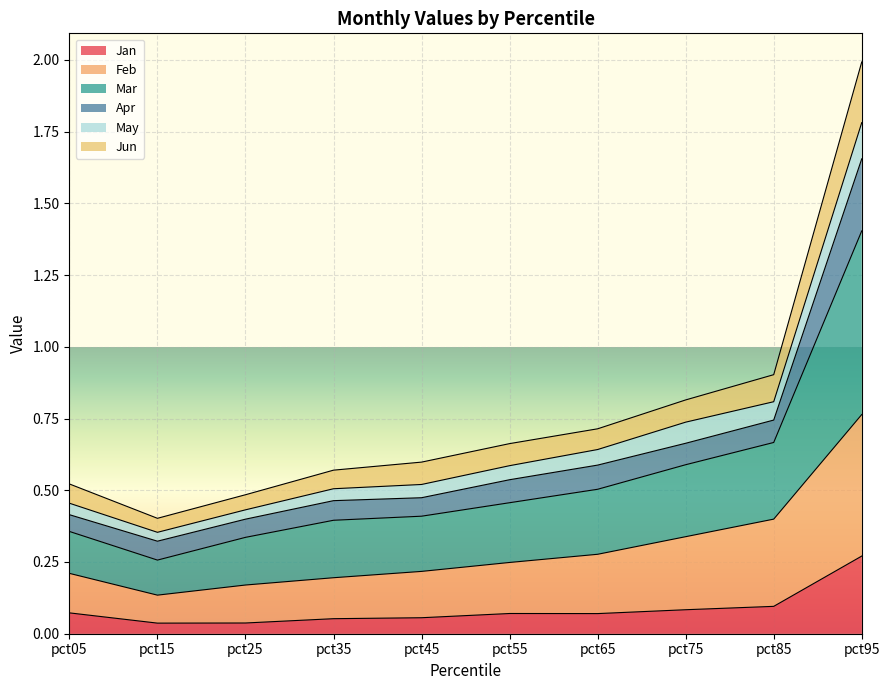

At which category is the sum across all series the highest?

pct95